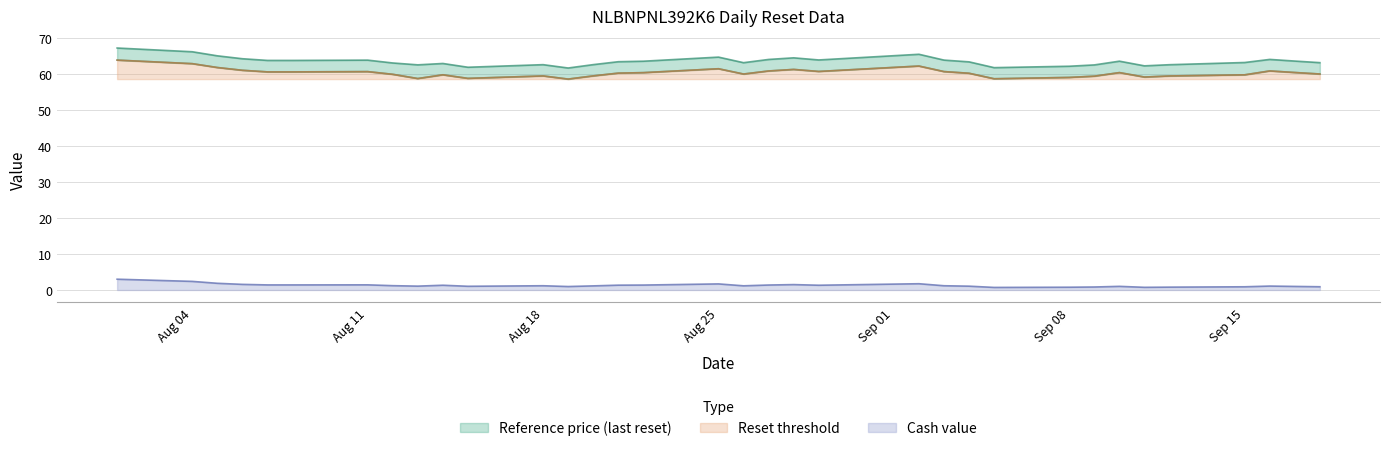

True or false: Cash value has a value of 1.1 at 2025-09-04.

True